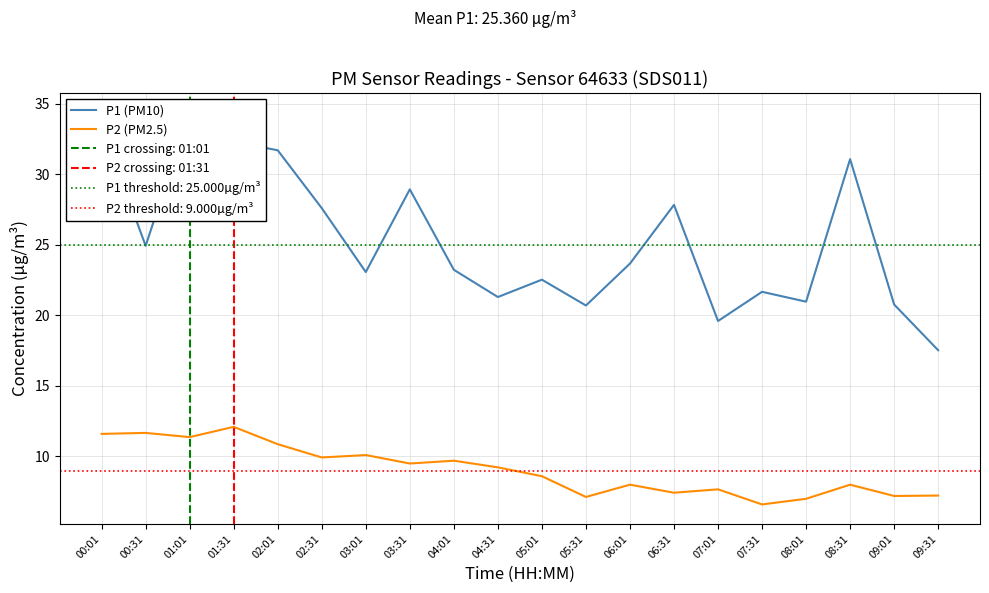

Read the P1 (PM10) value at 08:31.

31.1